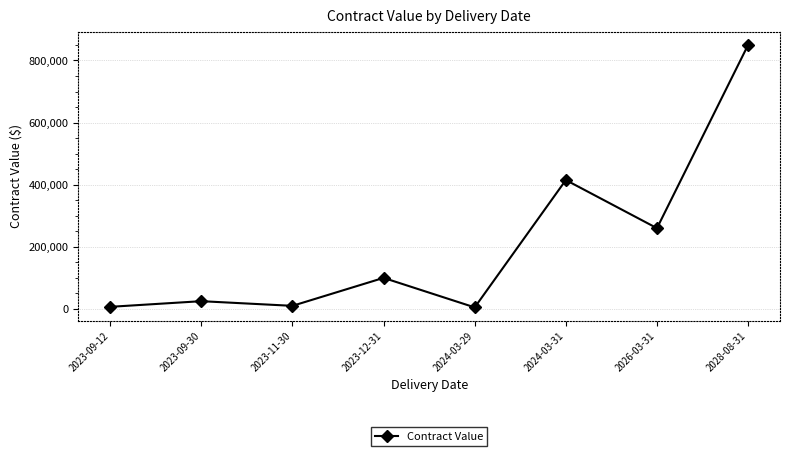

What is the label of the 8th point from the left?

2028-08-31